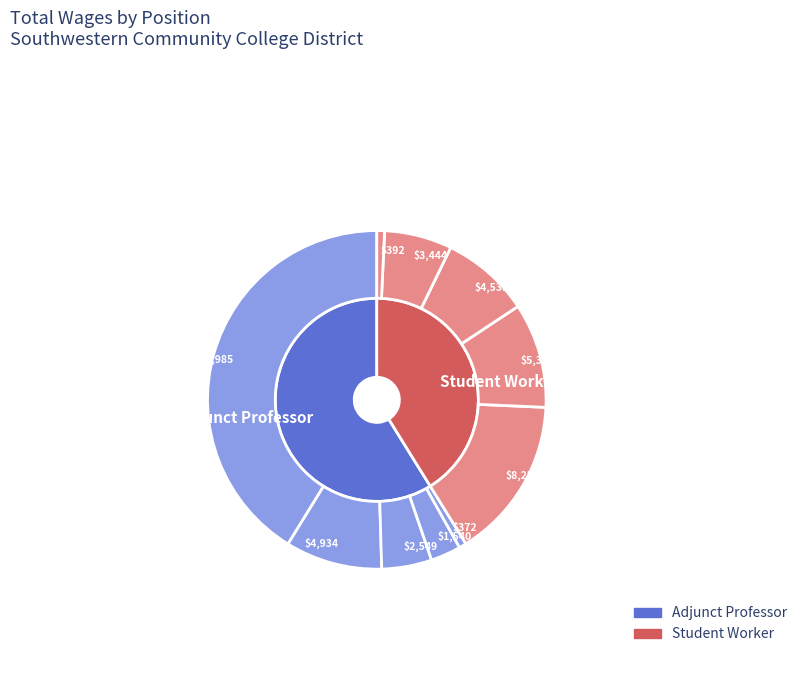

Is there any slice that represents more than half of the pie?

Yes